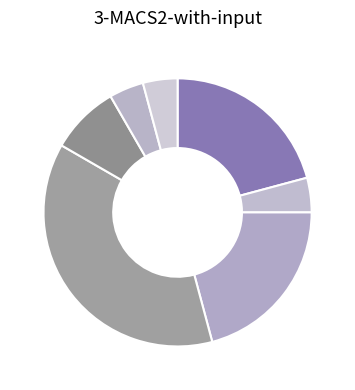

Count the number of slices in the pie.

7